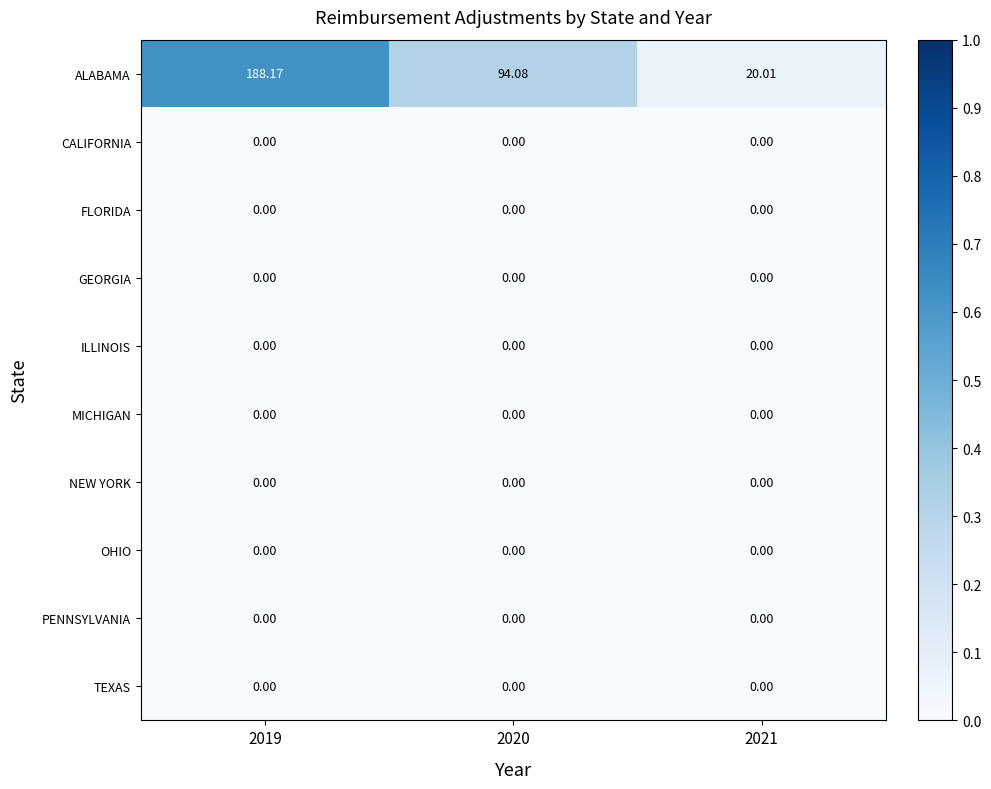

Which series has the largest total across all categories?

ALABAMA